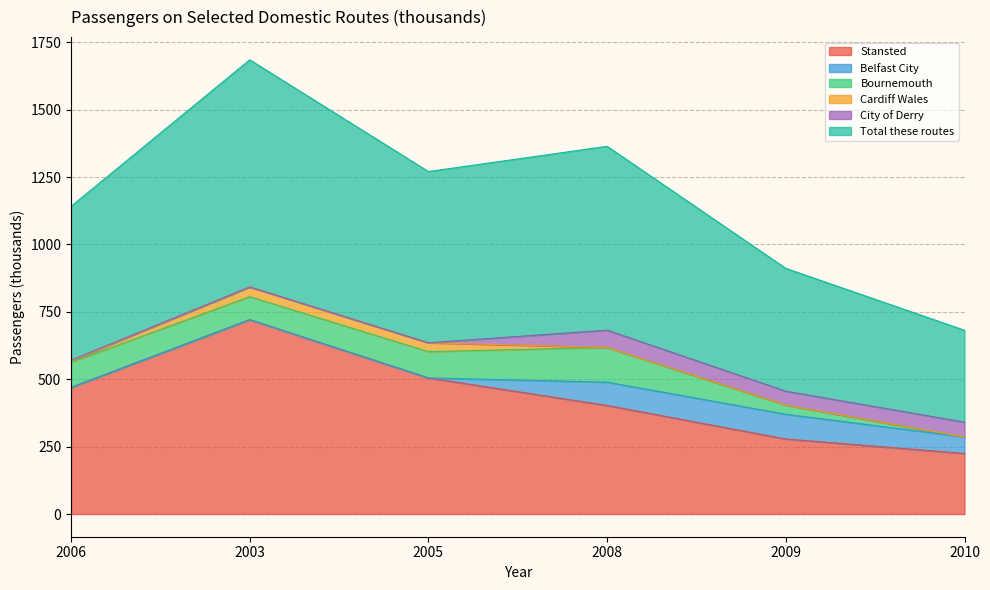

What is the spread (max minus min) of values at 2008?

682.0